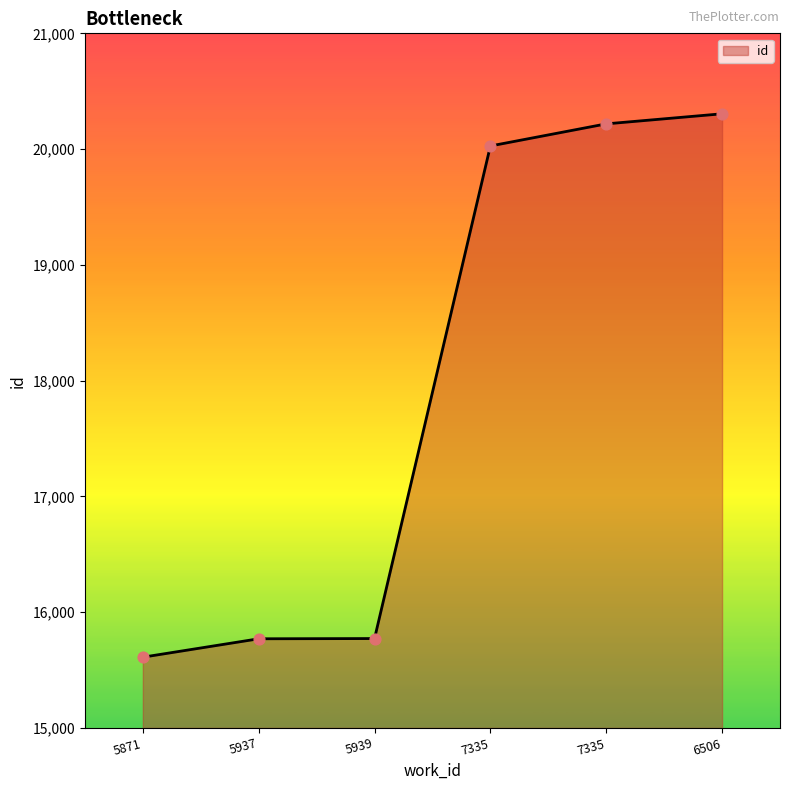

What is the ratio of the value at 7335 to the value at 7335?

1.0